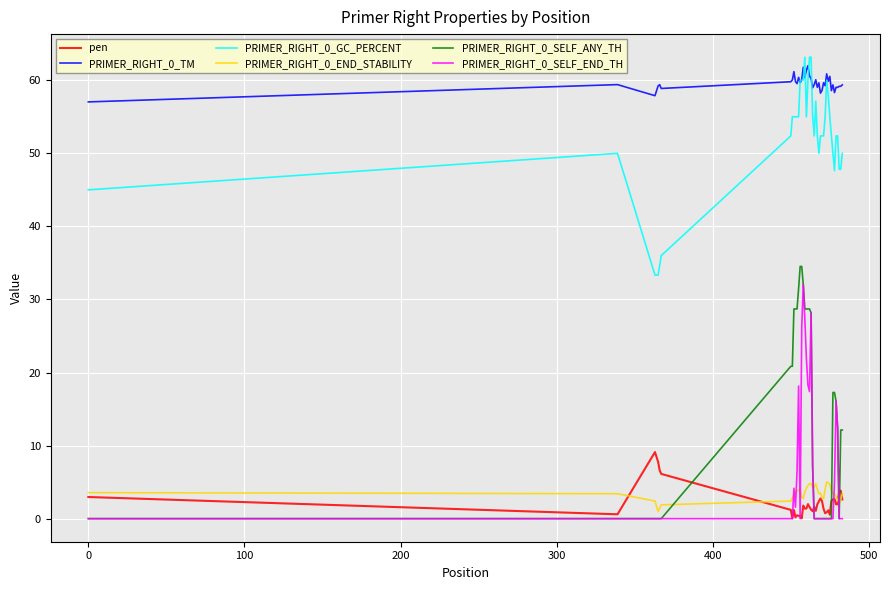

What is the maximum value for PRIMER_RIGHT_0_END_STABILITY?

5.0